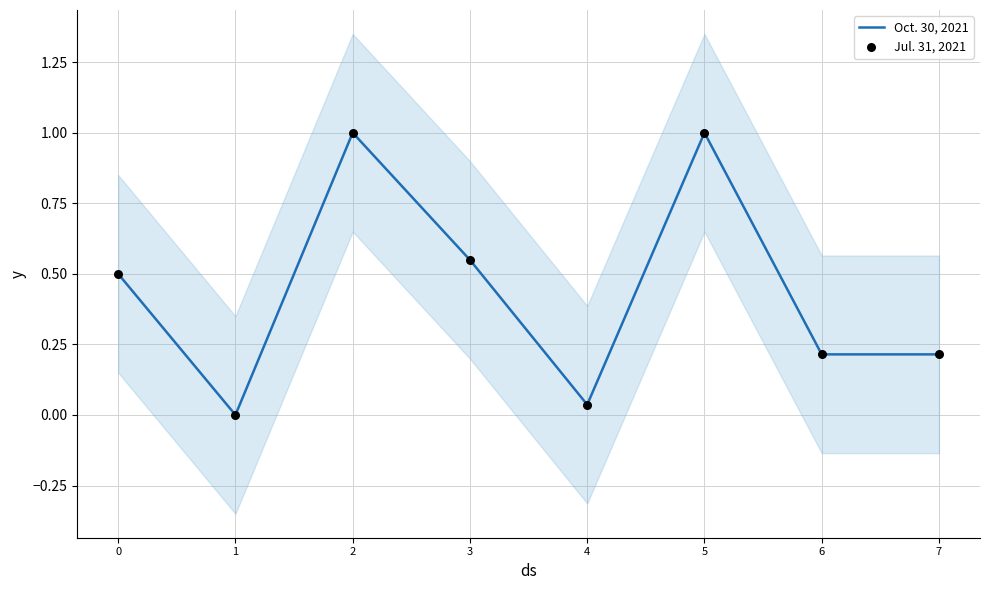

Which series has the largest total across all categories?

Oct. 30, 2021